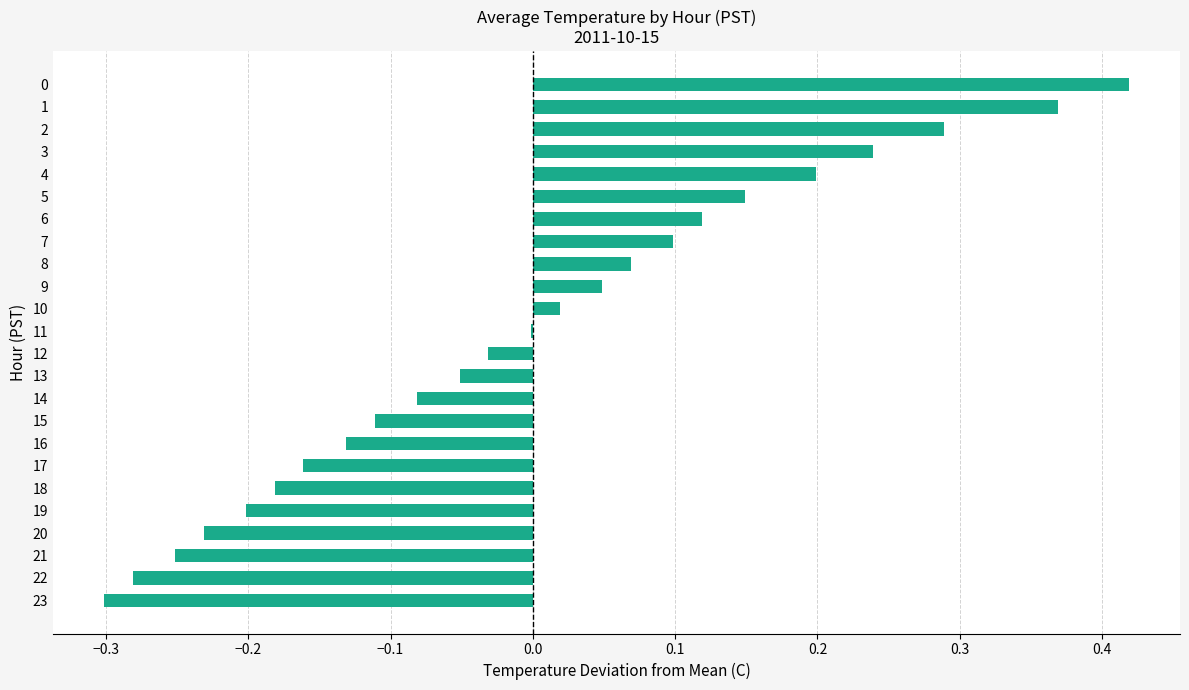

The value at 10 is 0.0. True or false?

True